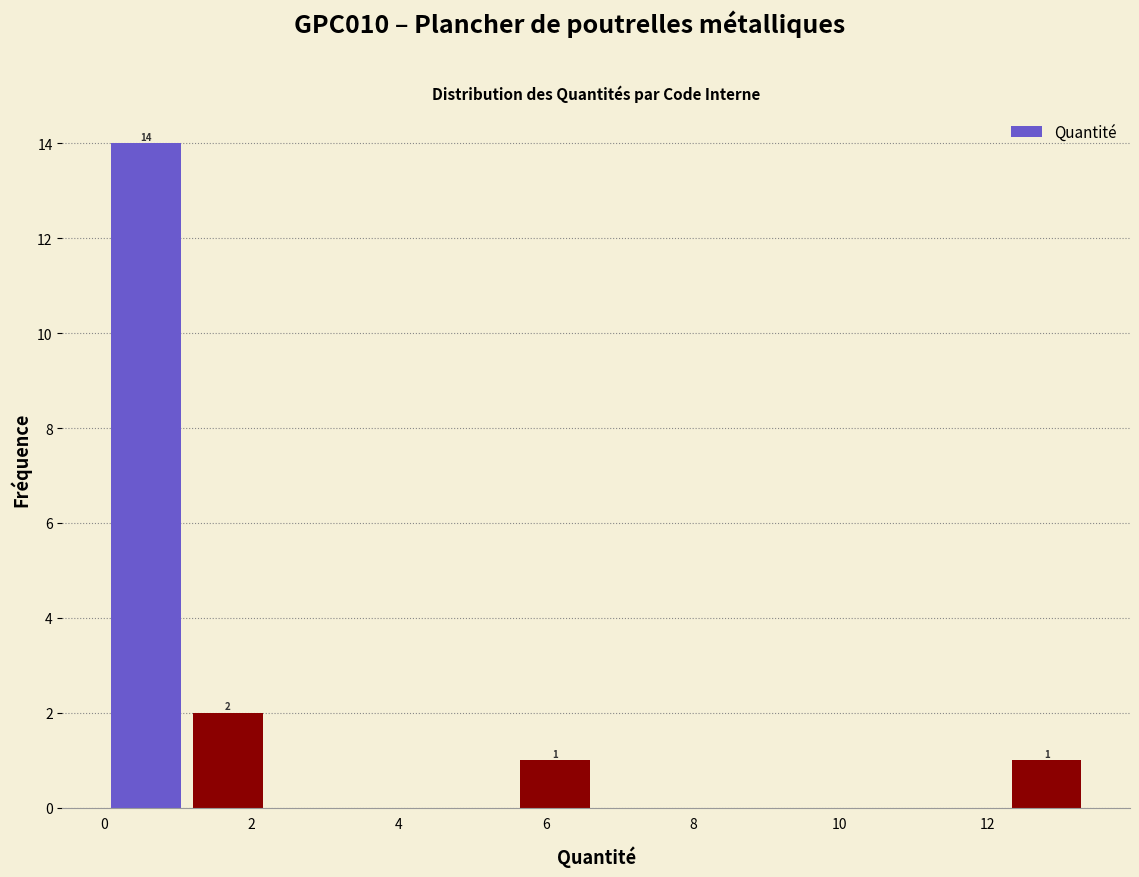

Over which range of the x-axis is the bar tallest?

0.0 to 1.2